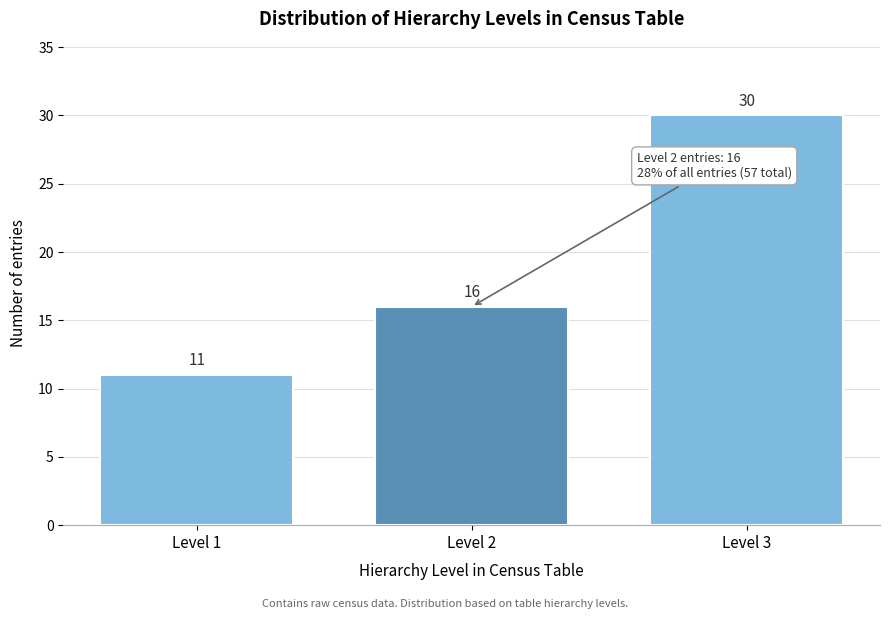

Reading right to left, list all the values displayed in this chart.

Level 3=30	Level 2=16	Level 1=11